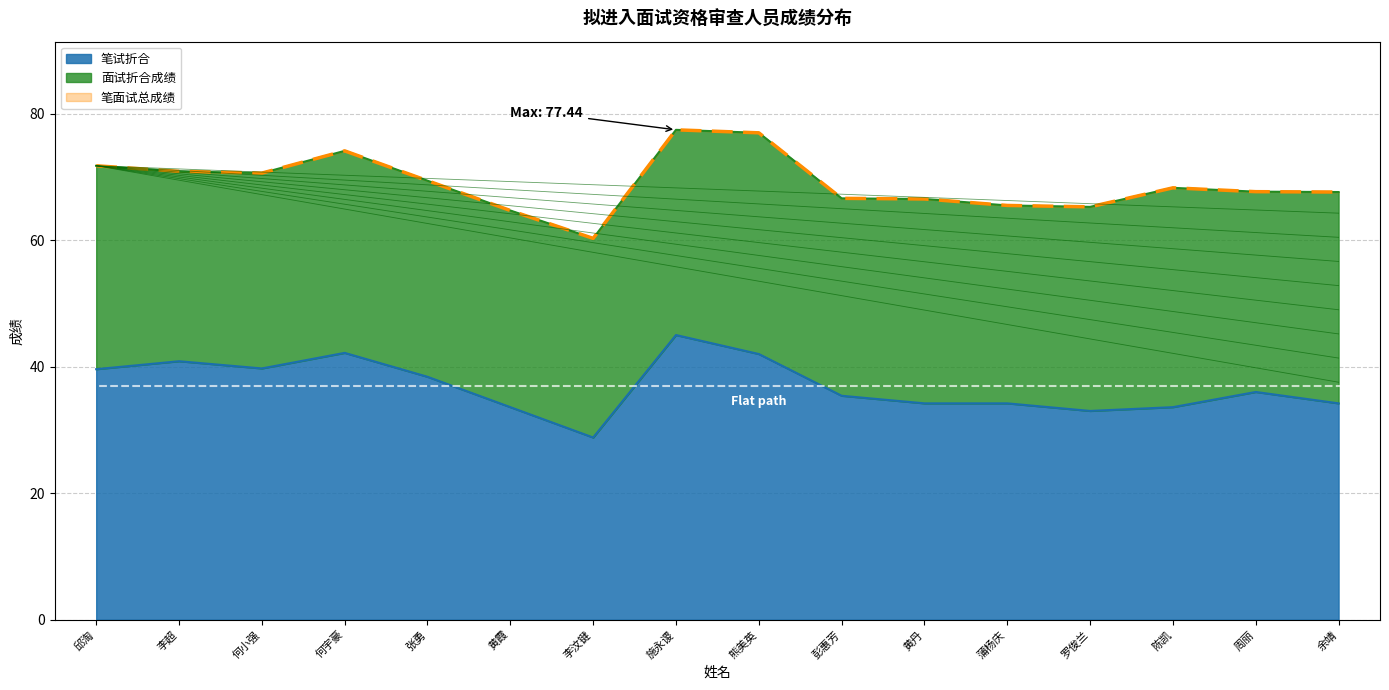

What is the difference between the highest and lowest values at 陈凯?

34.7